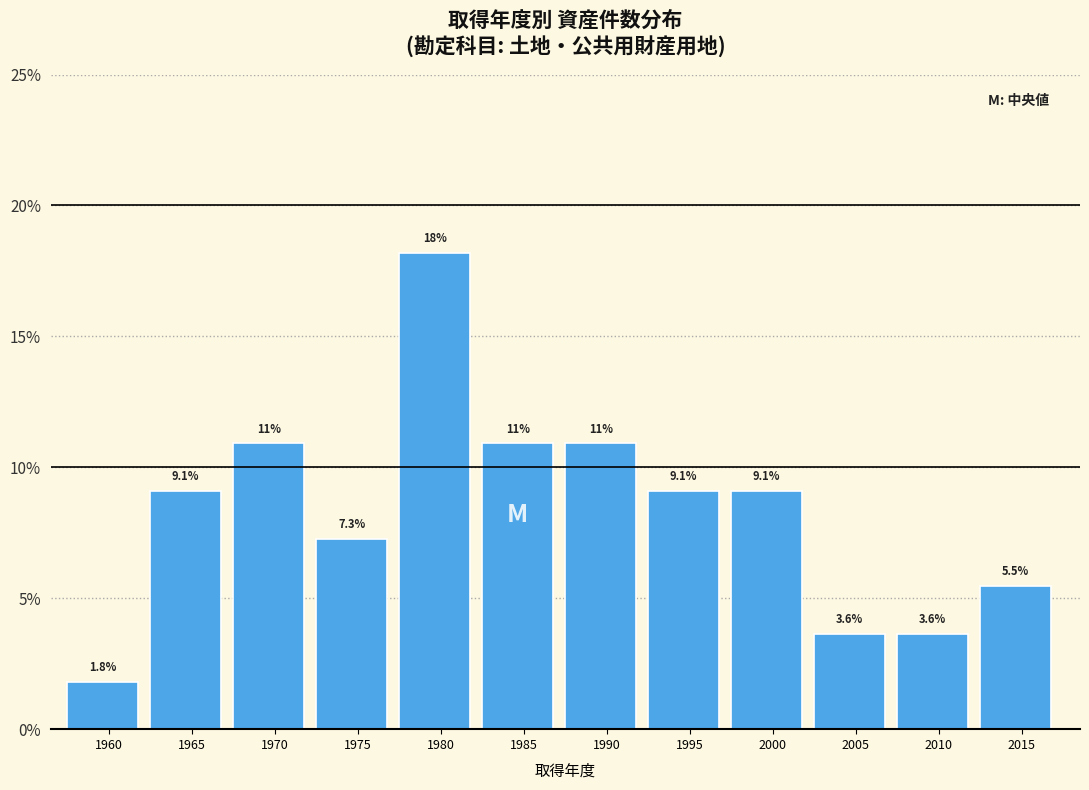

Reading right to left, what are all the values shown in this chart?

2015=5.5	2010=3.6	2005=3.6	2000=9.1	1995=9.1	1990=10.9	1985=10.9	1980=18.2	1975=7.3	1970=10.9	1965=9.1	1960=1.8